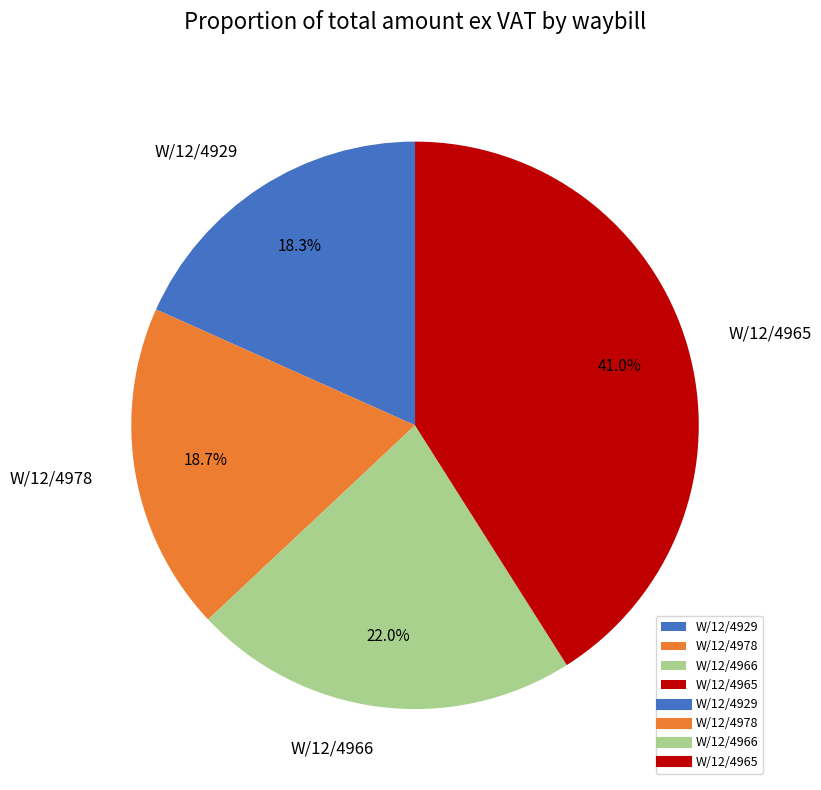

To the nearest percent, what is the average slice percentage?

25%